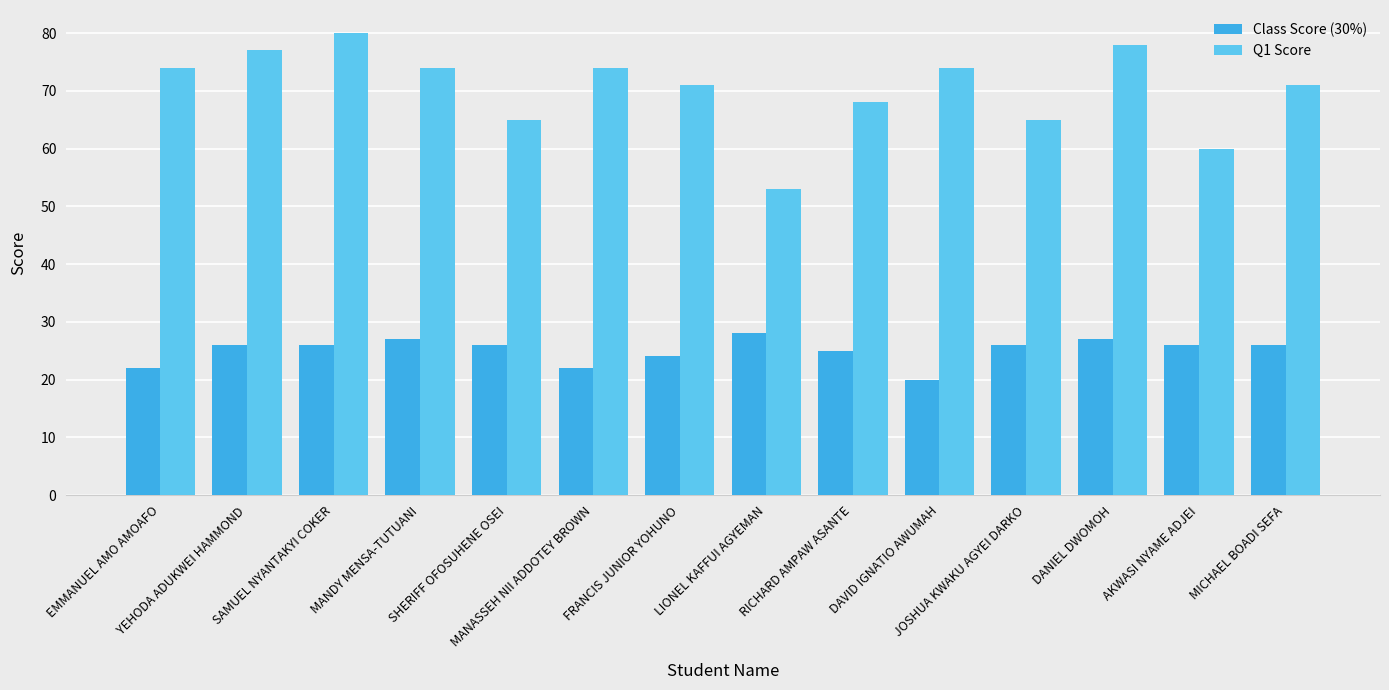

What is the maximum value shown in the chart?

80